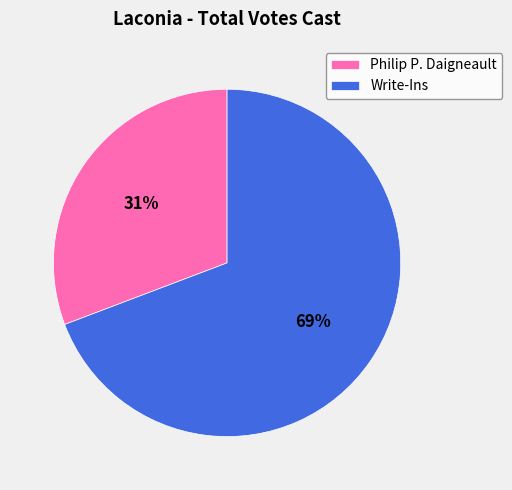

How many slices are in this pie chart?

2